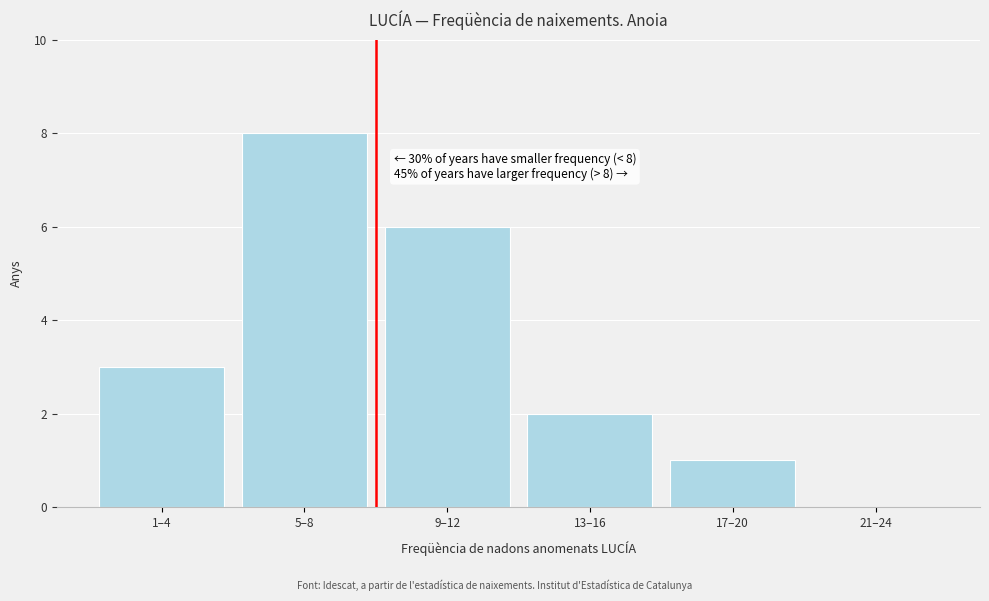

Reading left to right, what are all the values shown in this chart?

1–4=3	5–8=8	9–12=6	13–16=2	17–20=1	21–24=0